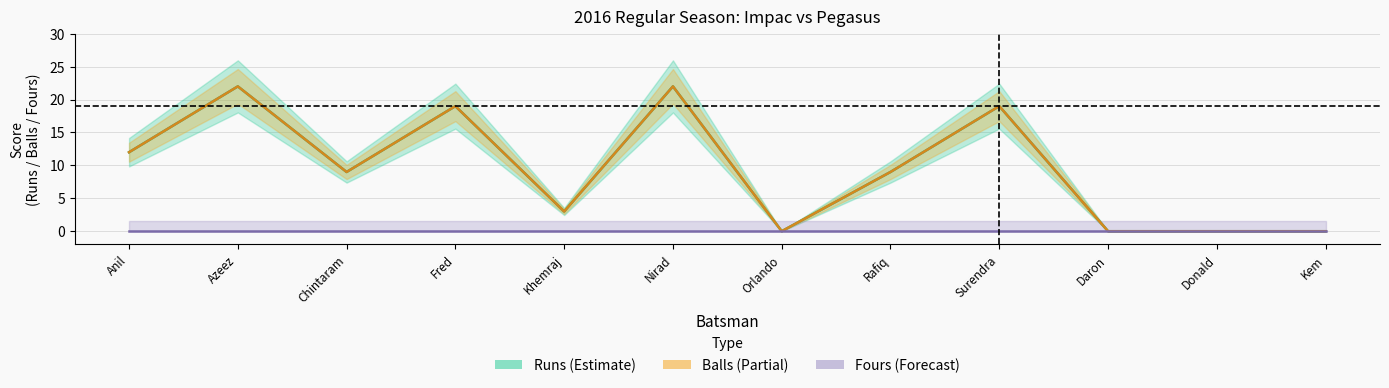

Where is Runs nearest to the value 11?

Anil